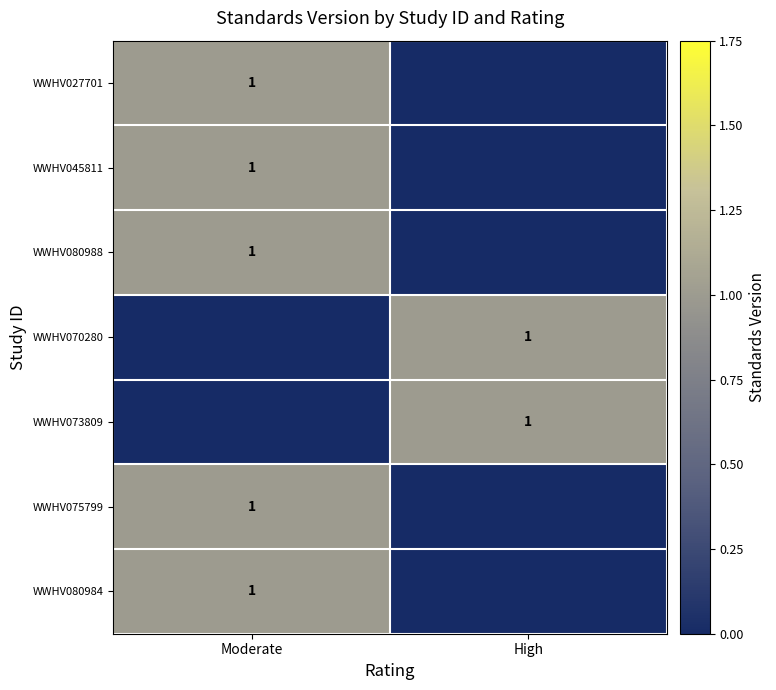

True or false: WWHV045811 has a value of 1 at Moderate.

True